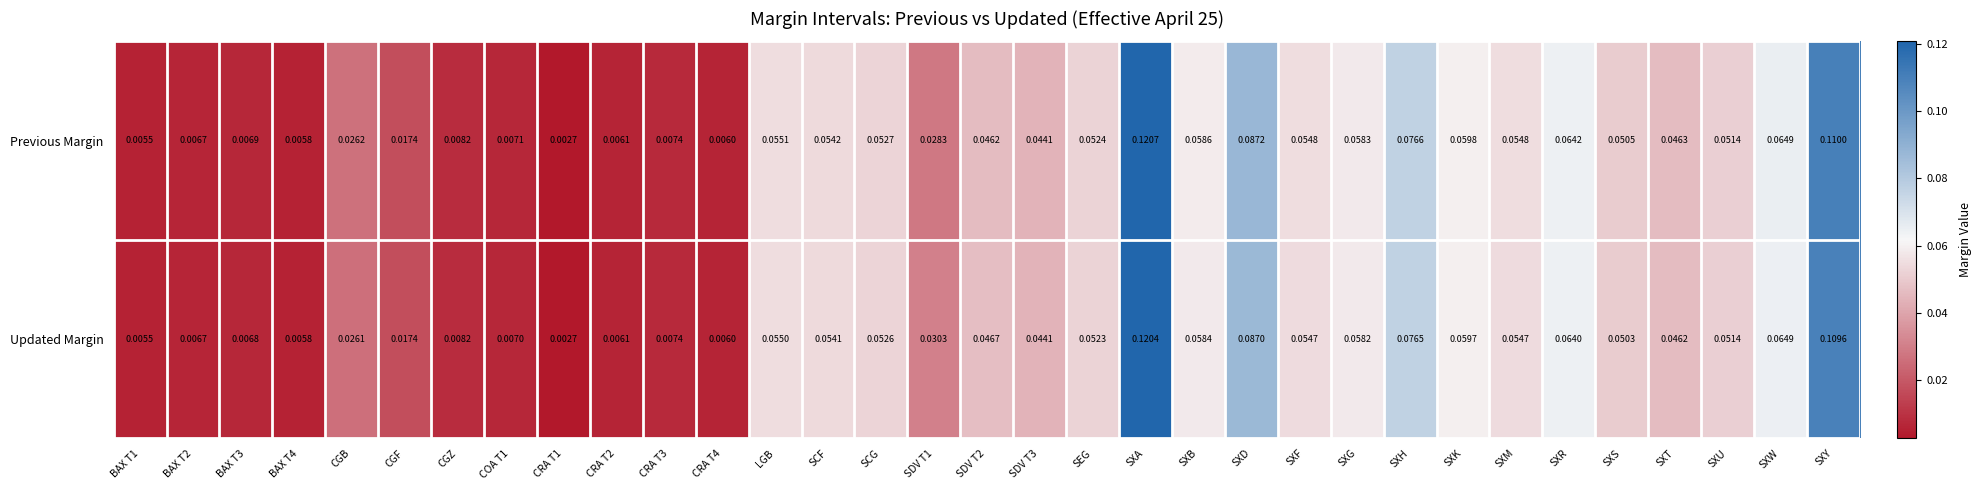

Rank the series at SXG from lowest to highest value.

Updated Margin, Previous Margin